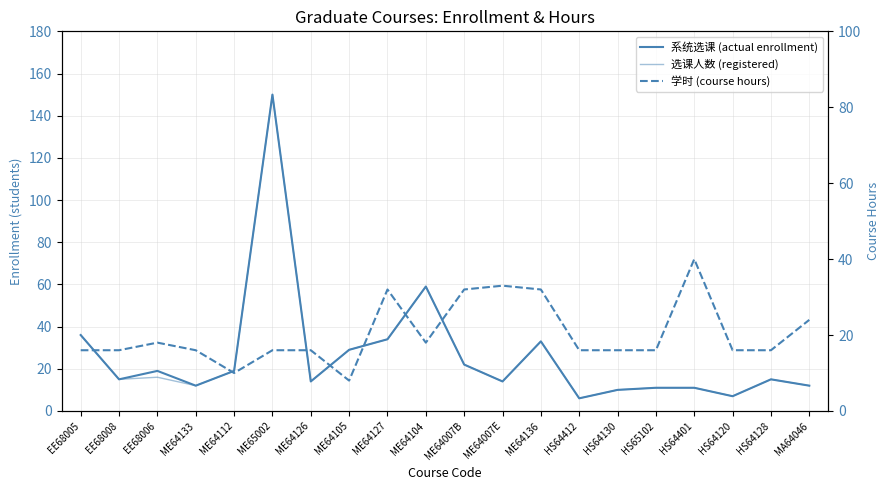

What is the spread (max minus min) of values at HS64130?

6